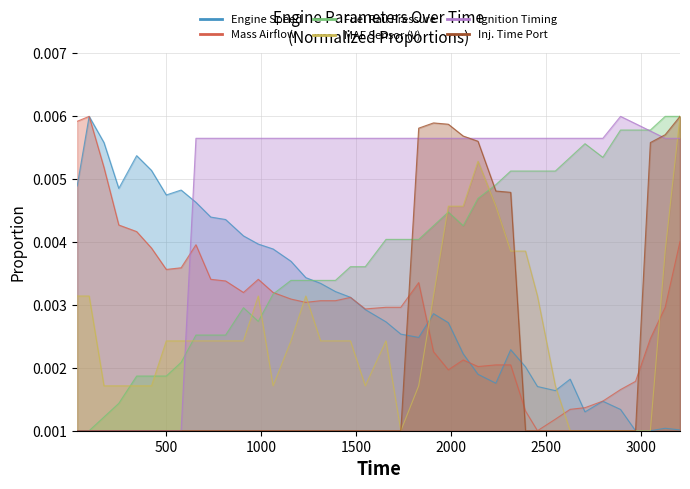

The Ignition Timing series shows 0.0 at 2890. True or false?

True